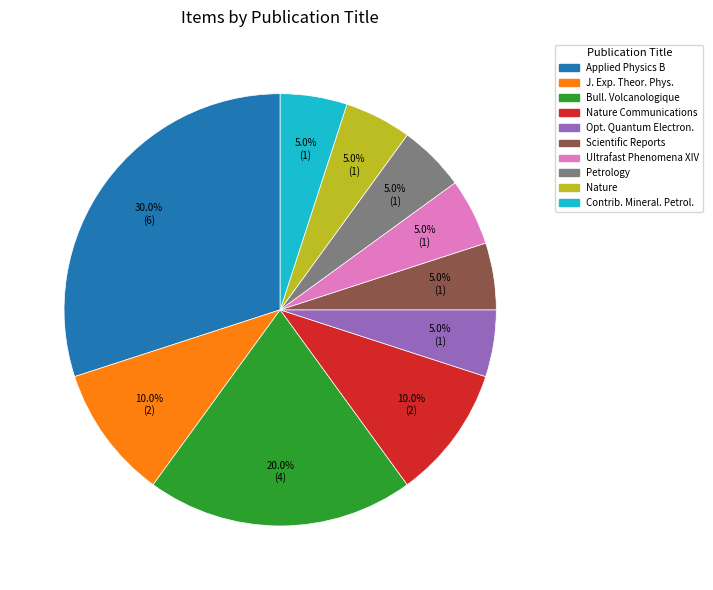

Is Bull. Volcanologique the majority of the pie?

No